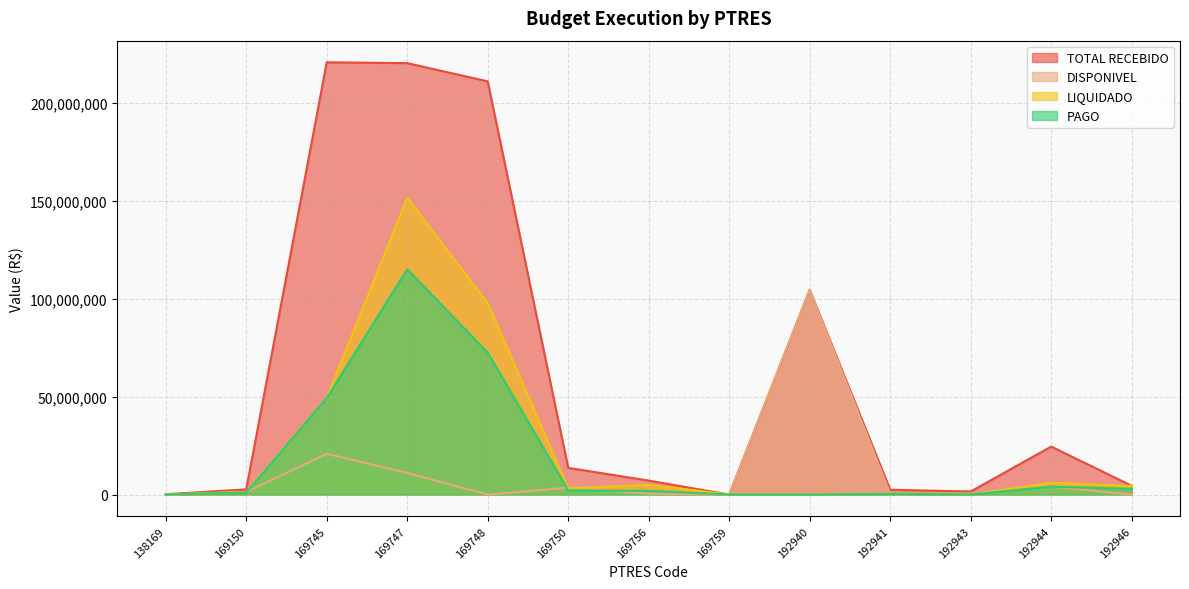

Reading right to left, transcribe all the data shown in this chart.

TOTAL RECEBIDO: 4515879.0	24536384.0	1599880.0	2480044.0	104653345.0	21251.0	7161408.0	13660530.0	211152179.0	220482536.0	220908202.0	2682212.9	189852.0
DISPONIVEL: 0.0	4116384.0	577880.0	383044.0	104653345.0	0.0	493489.7	3560530.0	0.0	11080257.1	20859202.0	1341106.5	0.0
LIQUIDADO: 4451972.3	6040346.7	82534.9	581138.4	0.0	4944.5	5047021.4	3252586.3	97876878.6	151704185.0	49350454.6	1341106.5	52893.6
PAGO: 2972245.3	4039789.3	64282.9	388140.3	0.0	4944.5	1938109.9	2156260.0	72544682.0	115137739.5	49349402.5	1003891.8	35262.4